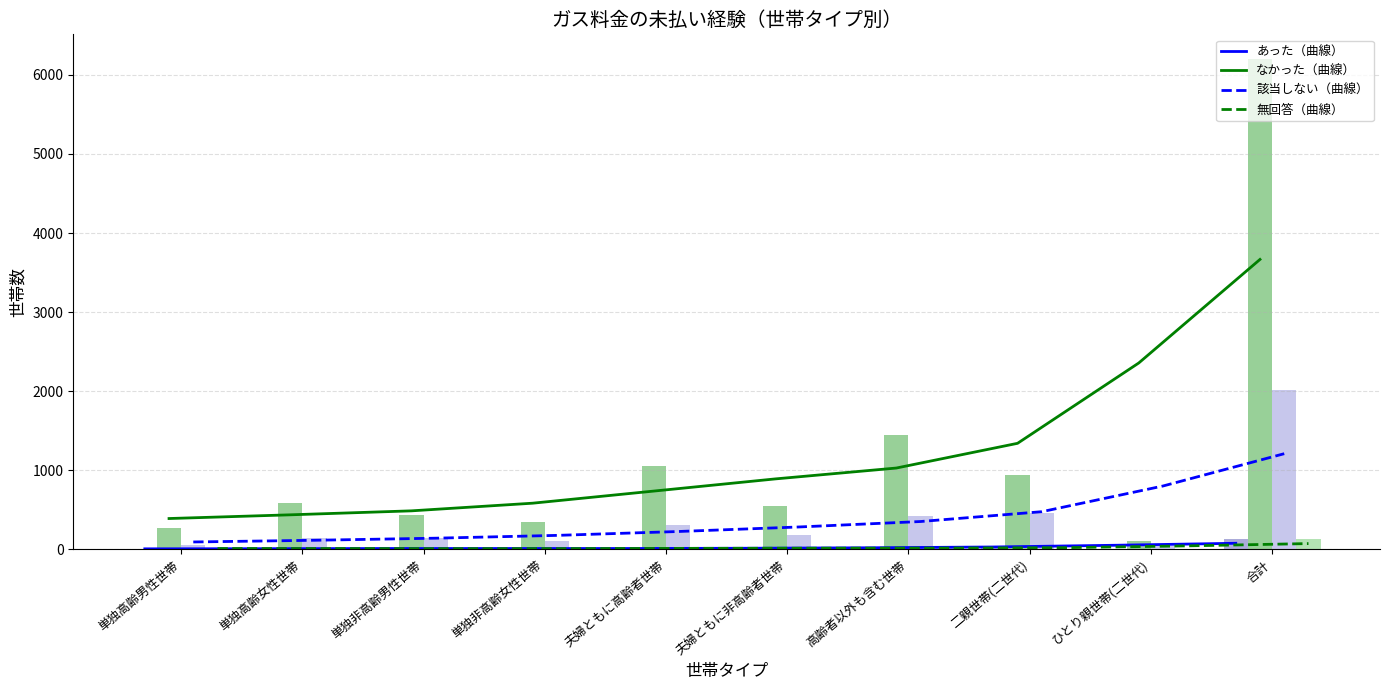

What is the smallest value displayed?

1